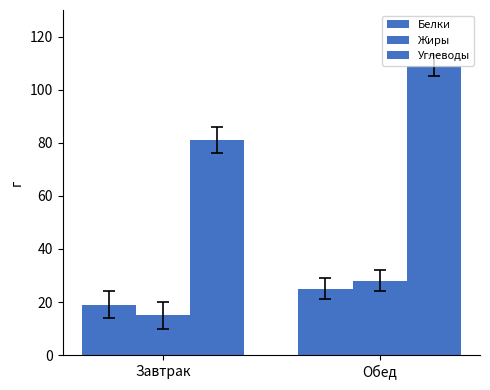

Reading left to right, transcribe all the data shown in this chart.

Белки: 19	25
Жиры: 15	28
Углеводы: 81	109